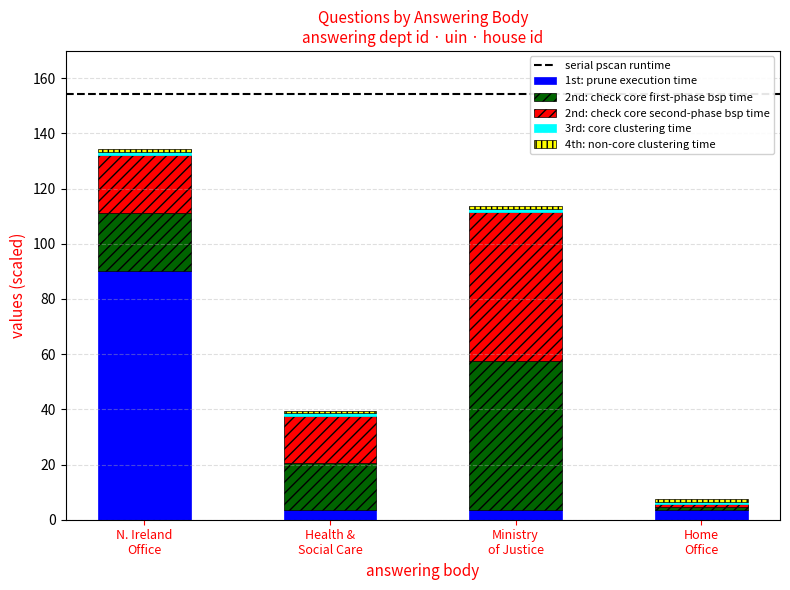

What is the highest value of the 1st: prune execution time series?

90.3